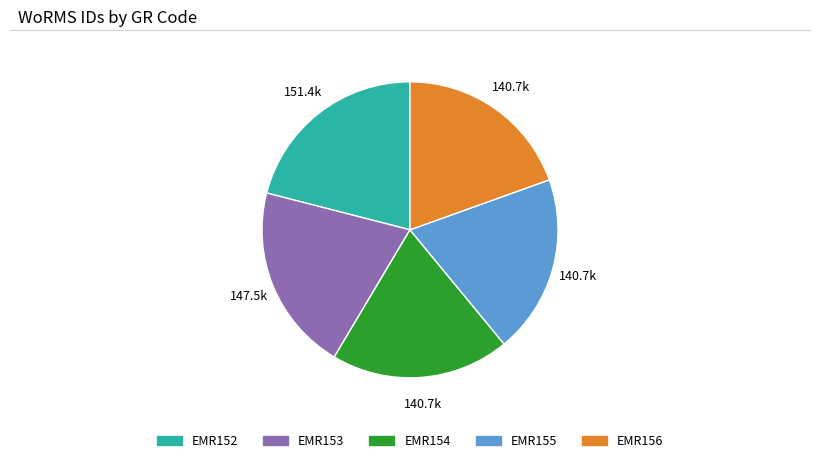

Which category has the biggest portion of the pie?

EMR152